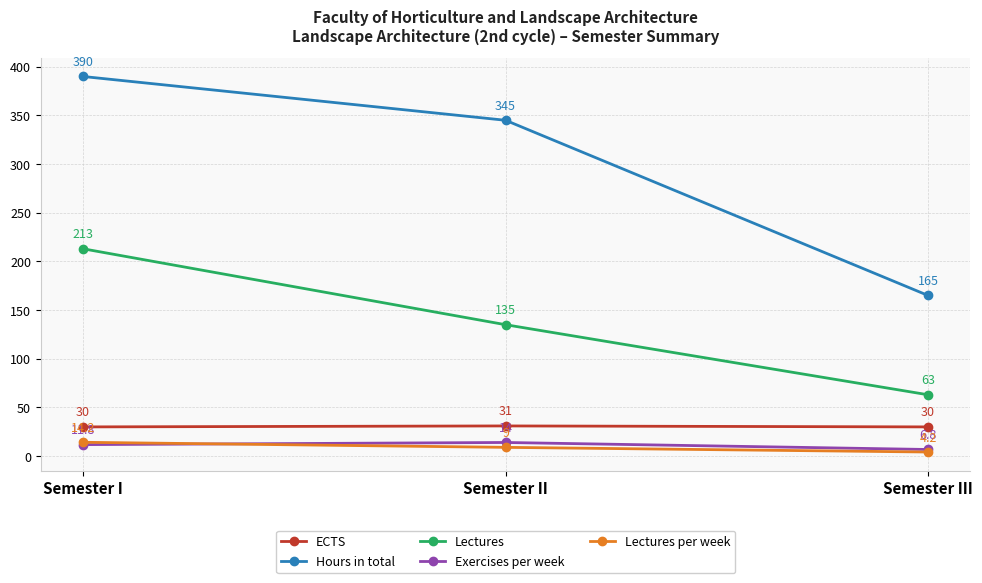

What is the value of the Hours in total point at the 1st from the left?

390.0